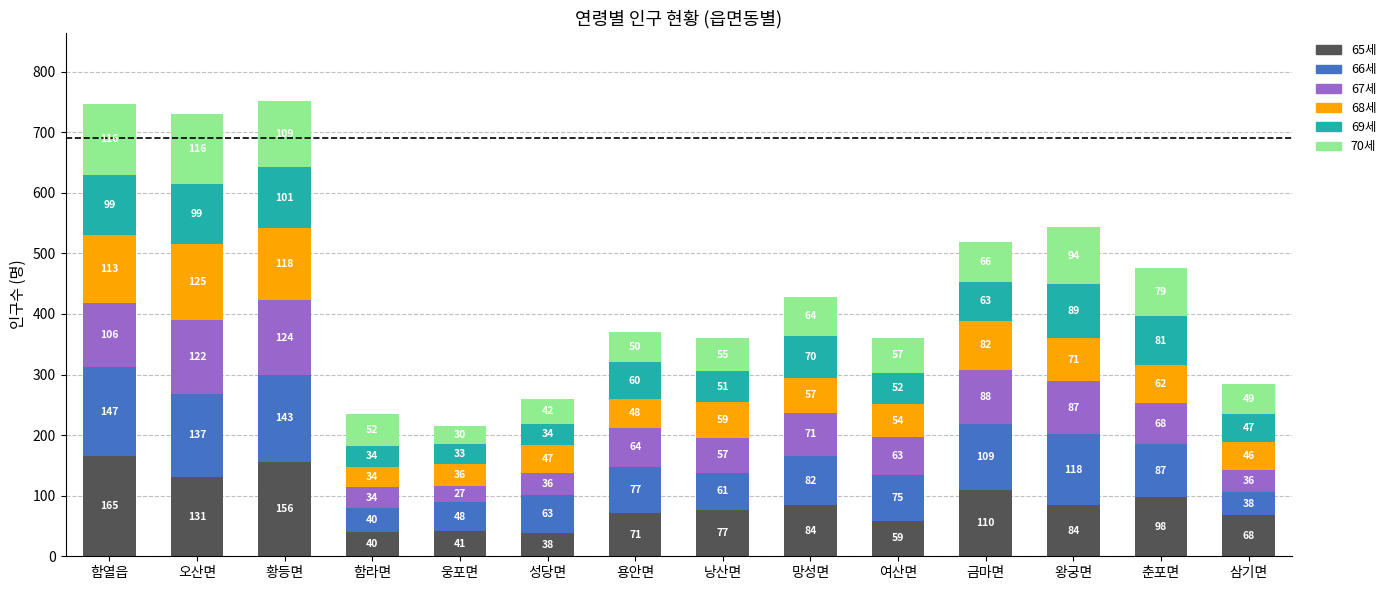

Reading left to right, what are the values for 65세?

함열읍=165	오산면=131	황등면=156	함라면=40	웅포면=41	성당면=38	용안면=71	낭산면=77	망성면=84	여산면=59	금마면=110	왕궁면=84	춘포면=98	삼기면=68